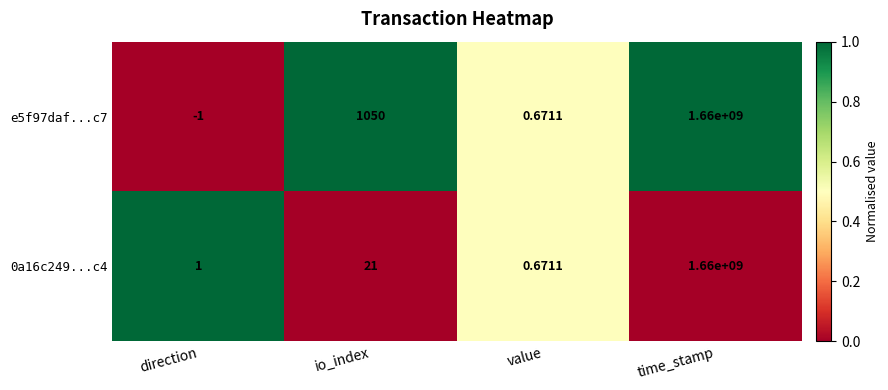

Rank the categories by 0a16c249...c4 value from highest to lowest.

time_stamp, io_index, direction, value